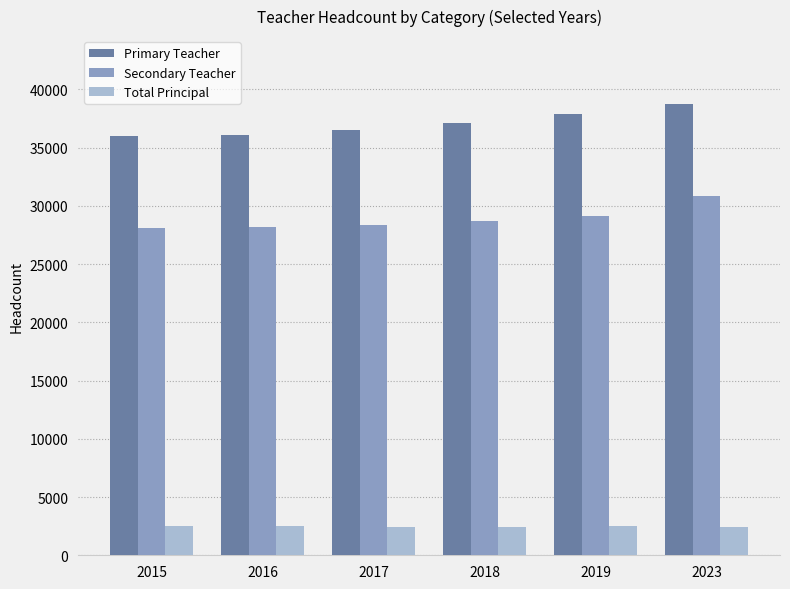

At which label is Primary Teacher closest to 37361?

2018